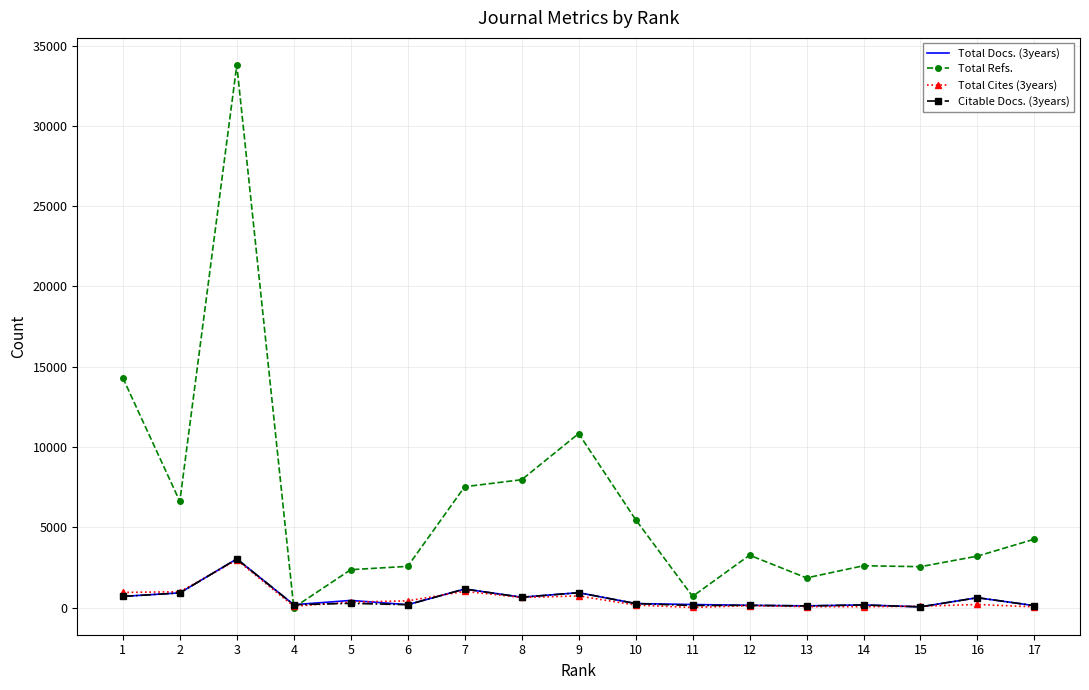

Where do Total Refs. and Citable Docs. (3years) first cross each other?

3 and 4